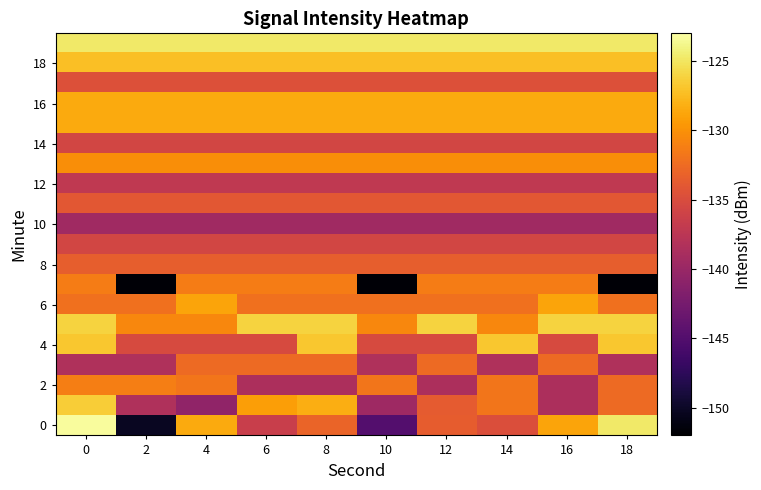

Which label corresponds to the smallest value in the chart?

2